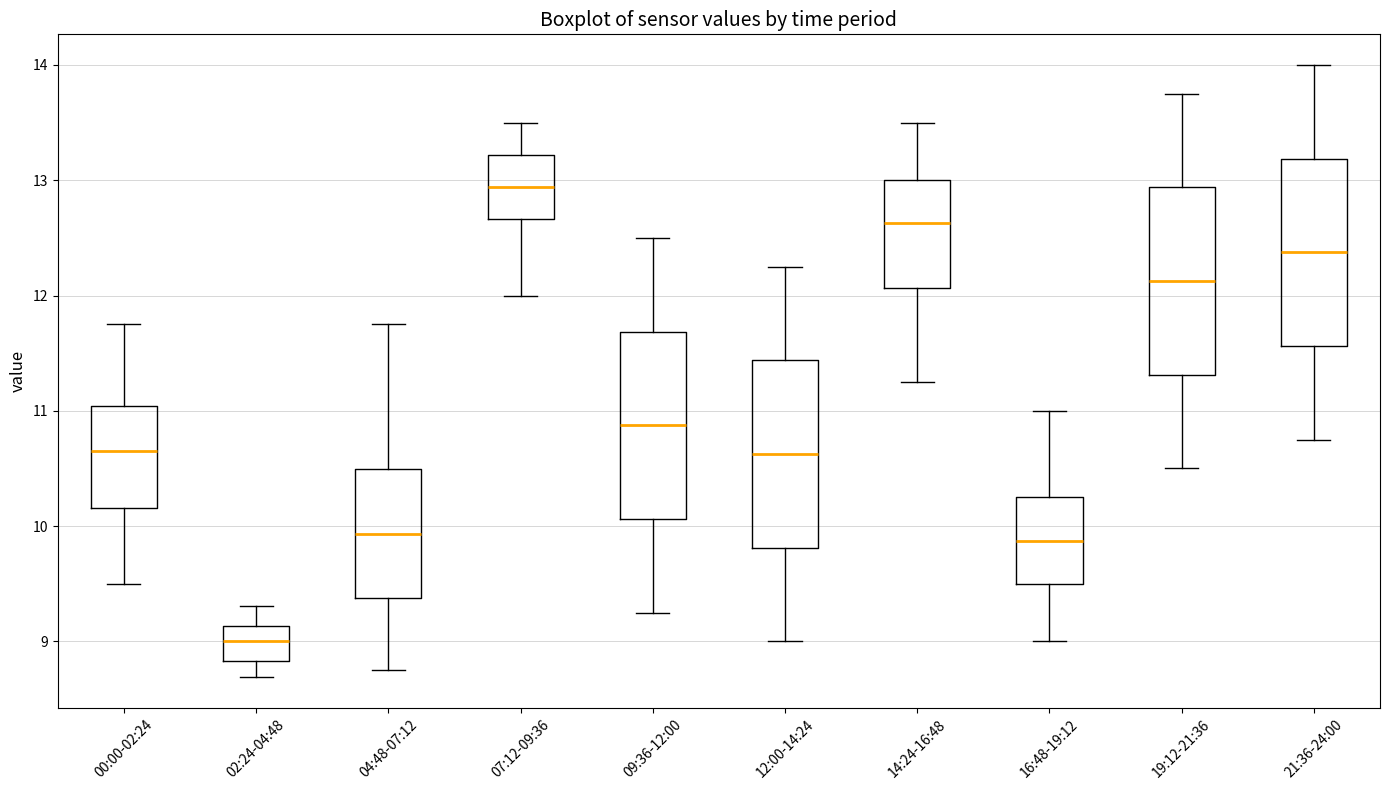

Where does the median line of the box for 00:00-02:24 sit on the y-axis? The values are not printed on the chart, so give them approximately, as read against the axis.

10.7